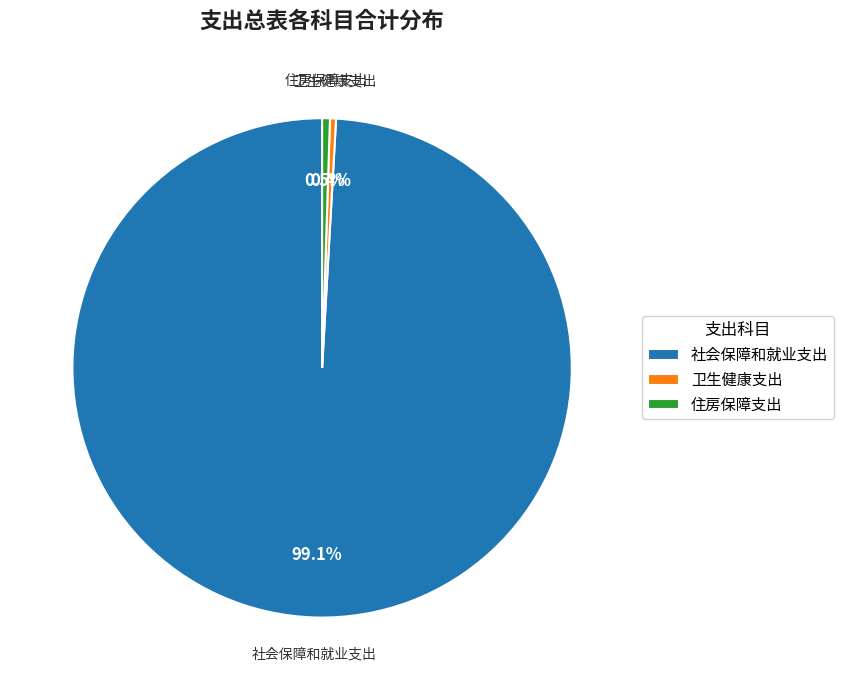

Is it true that 社会保障和就业支出 is 99% of the pie?

True